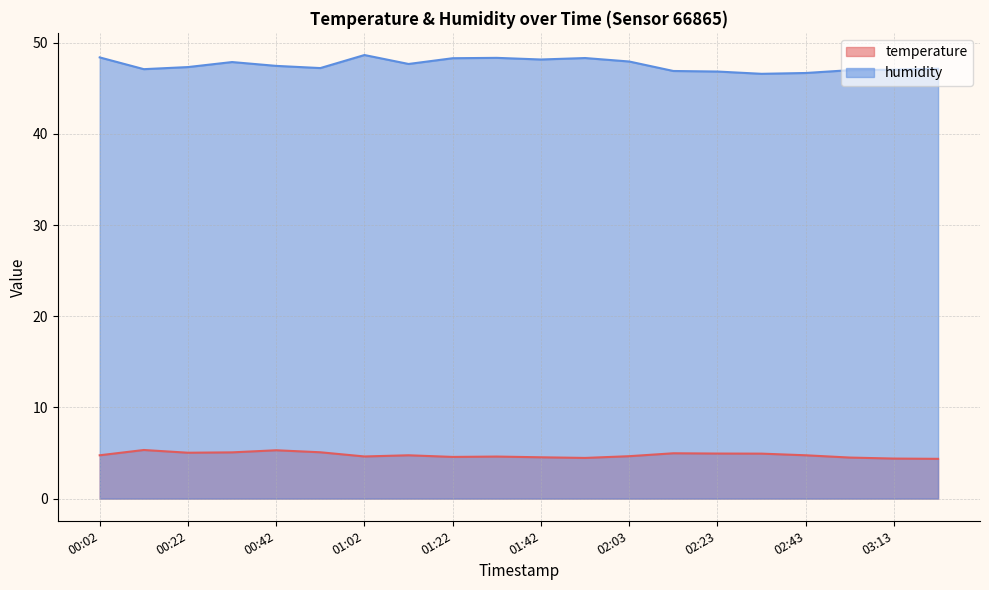

What are all the series names shown in the legend?

temperature, humidity